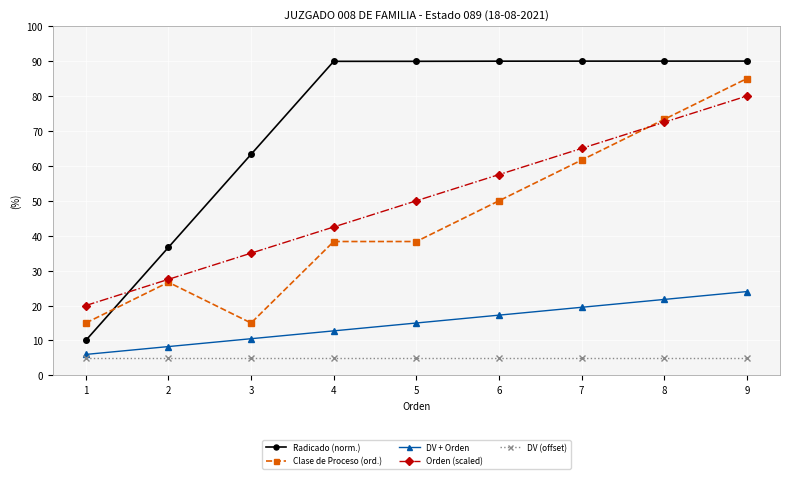

Which series has the largest total across all categories?

Radicado (norm.)